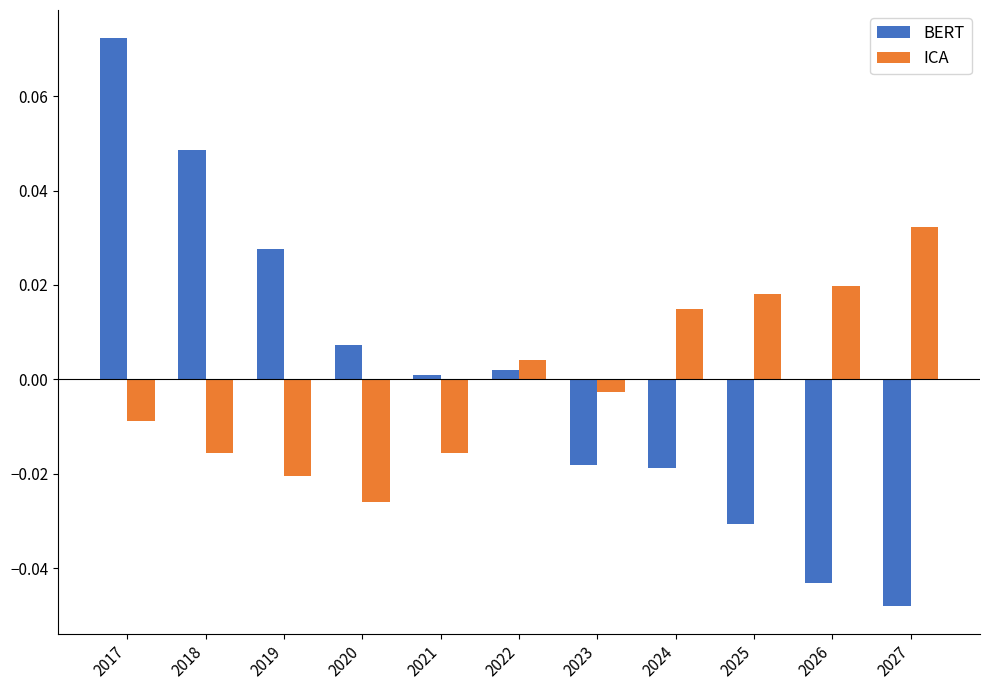

How many positive values does the BERT series have?

6